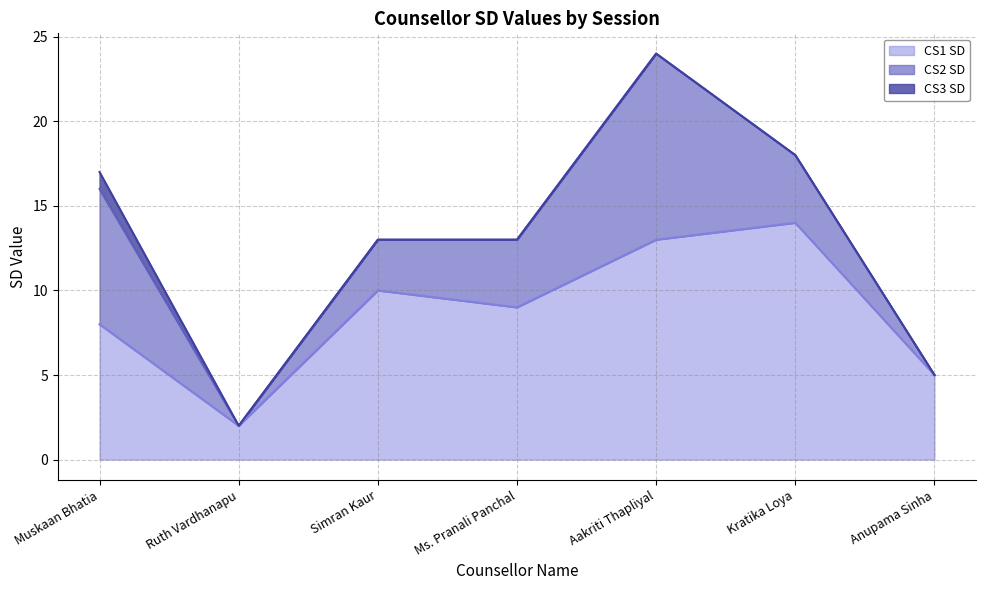

Reading left to right, transcribe all the data shown in this chart.

CS1 SD: 8	2	10	9	13	14	5
CS2 SD: 8	0	3	4	11	4	0
CS3 SD: 1	0	0	0	0	0	0